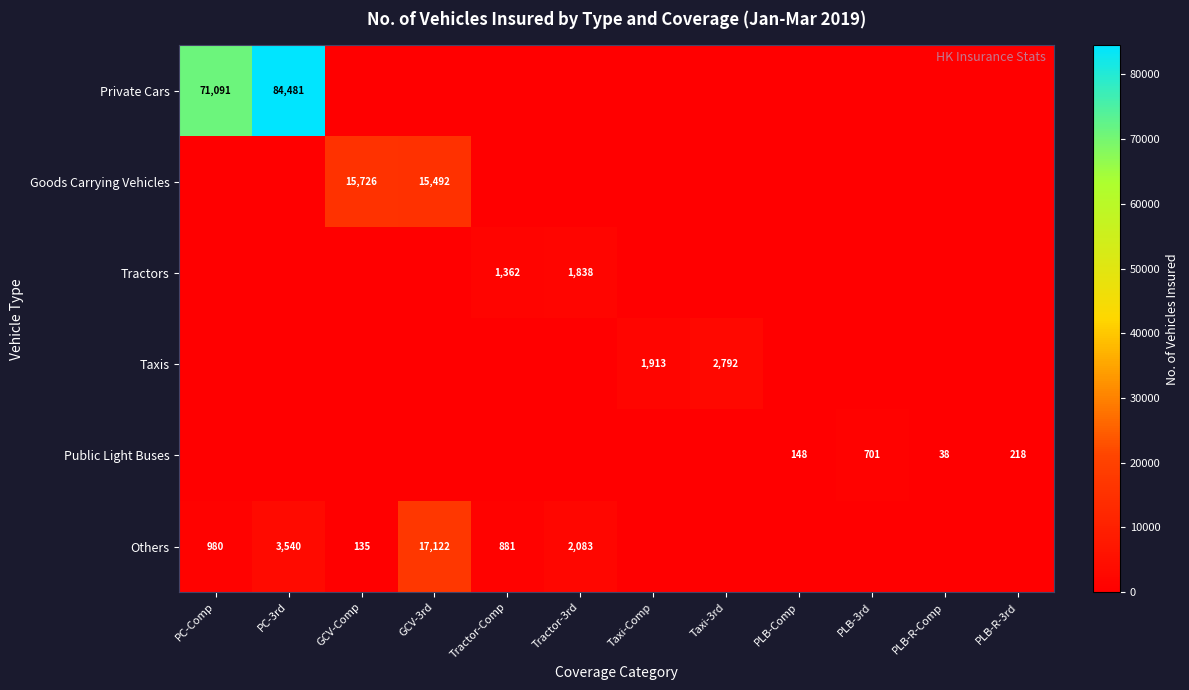

Between GCV-Comp and PC-3rd, which is larger?

PC-3rd